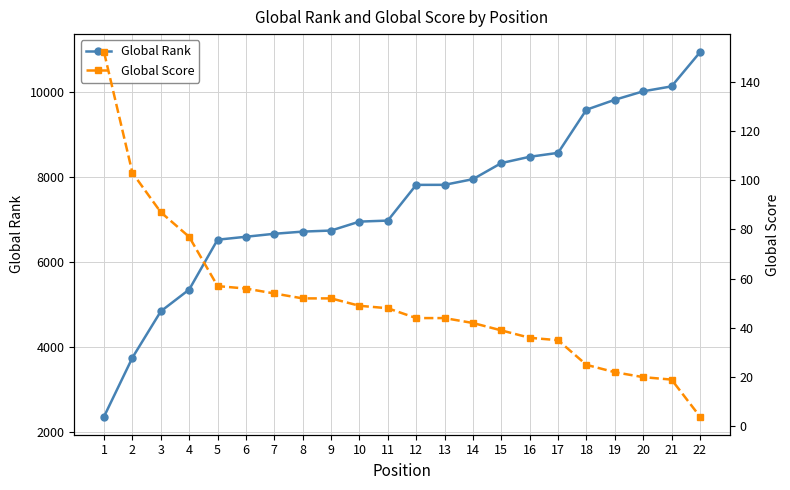

What is the average value of the Global Score series?

51